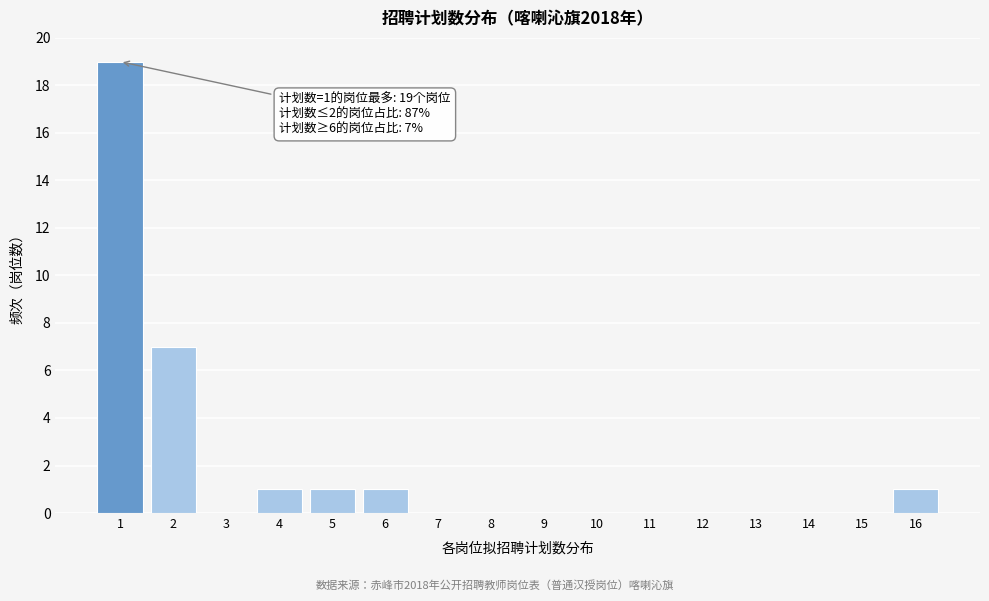

Reading left to right, transcribe all the data shown in this chart.

1=19	2=7	3=0	4=1	5=1	6=1	7=0	8=0	9=0	10=0	11=0	12=0	13=0	14=0	15=0	16=1